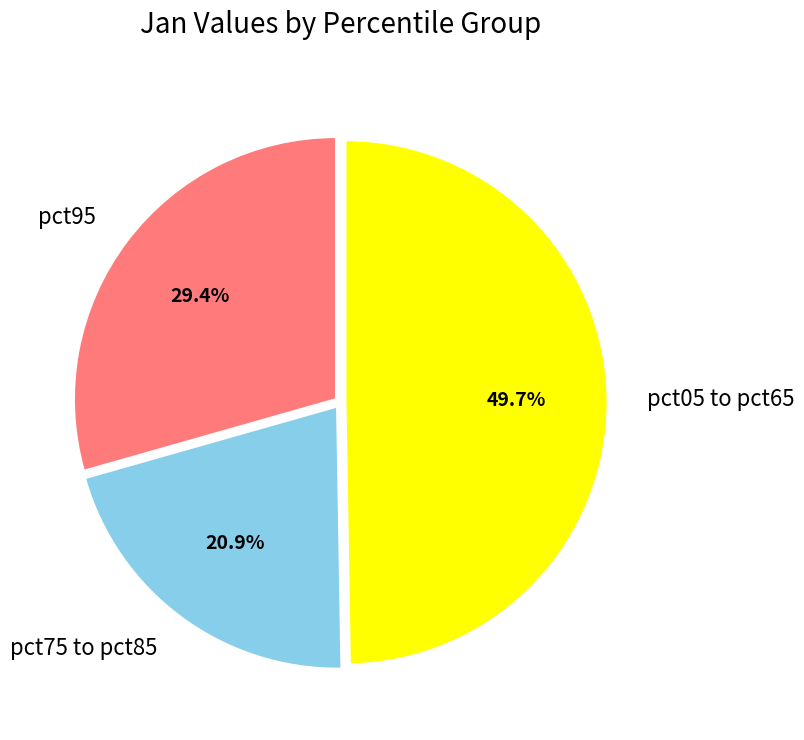

Rank the categories by value from highest to lowest.

pct05 to pct65, pct95, pct75 to pct85